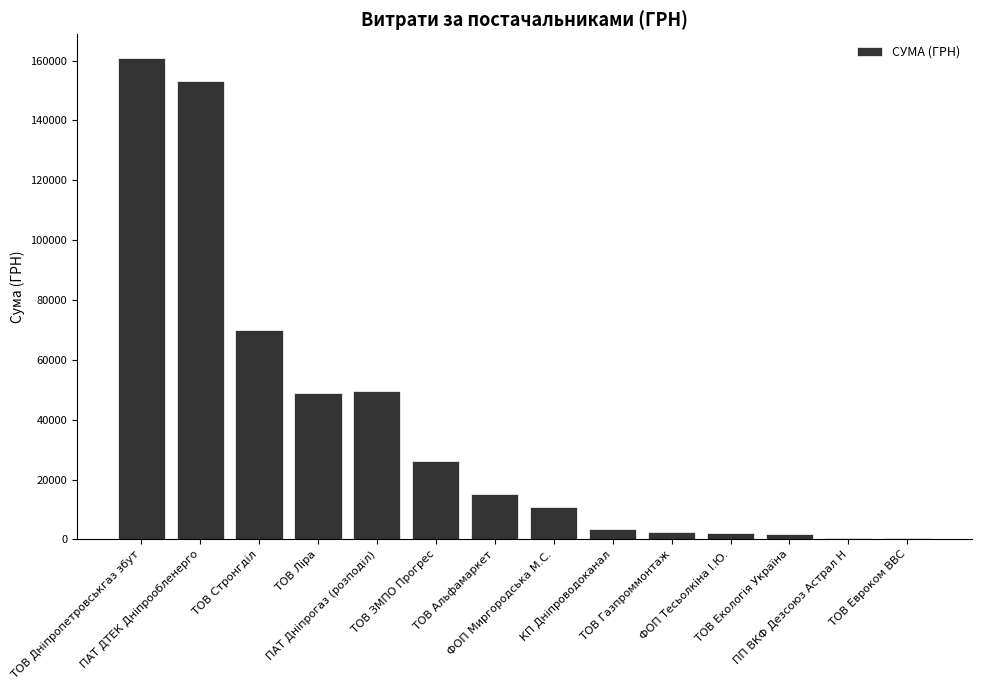

What is the maximum value shown in the chart?

160764.8